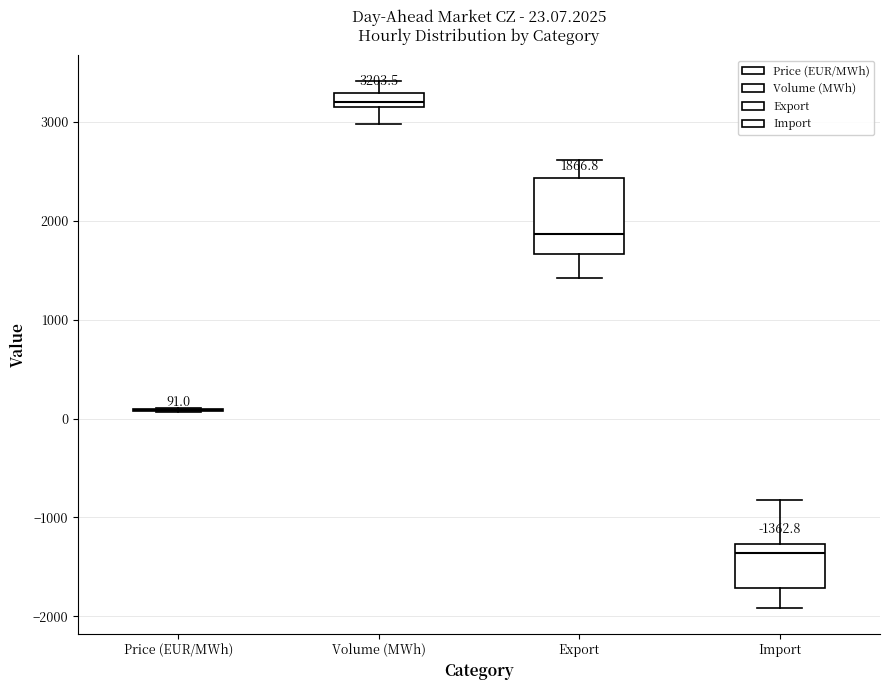

Which box is the tallest, from its lower edge to its upper edge?

Export